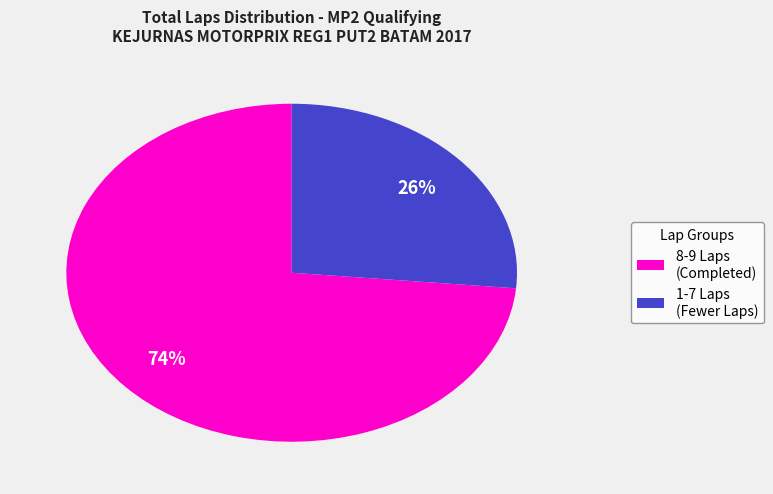

To the nearest percent, what is the average slice percentage?

50%